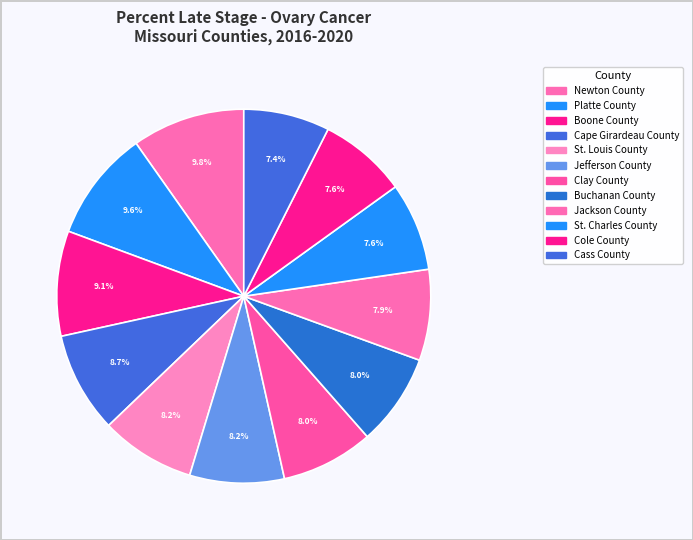

Count the number of slices in the pie.

12